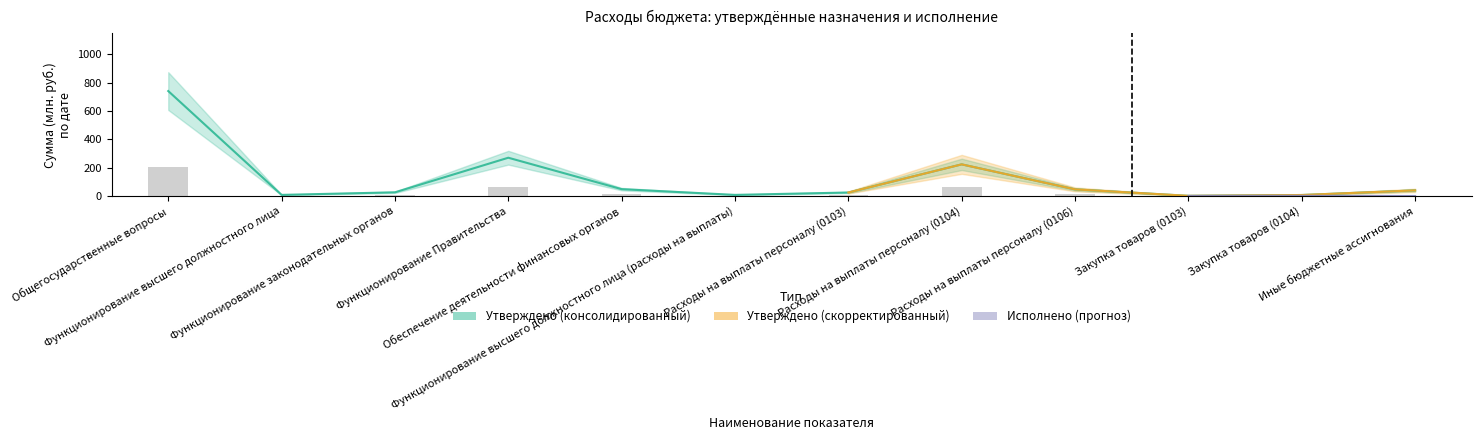

Reading right to left, transcribe all the data shown in this chart.

Иные бюджетные ассигнования=0.0	Закупка товаров (0104)=1.5	Закупка товаров (0103)=0.6	Расходы на выплаты персоналу (0106)=15.0	Расходы на выплаты персоналу (0104)=65.5	Расходы на выплаты персоналу (0103)=7.6	Функционирование высшего должностного лица (расходы на выплаты)=3.2	Обеспечение деятельности финансовых органов=15.4	Функционирование Правительства=67.1	Функционирование законодательных органов=8.2	Функционирование высшего должностного лица=3.2	Общегосударственные вопросы=204.3